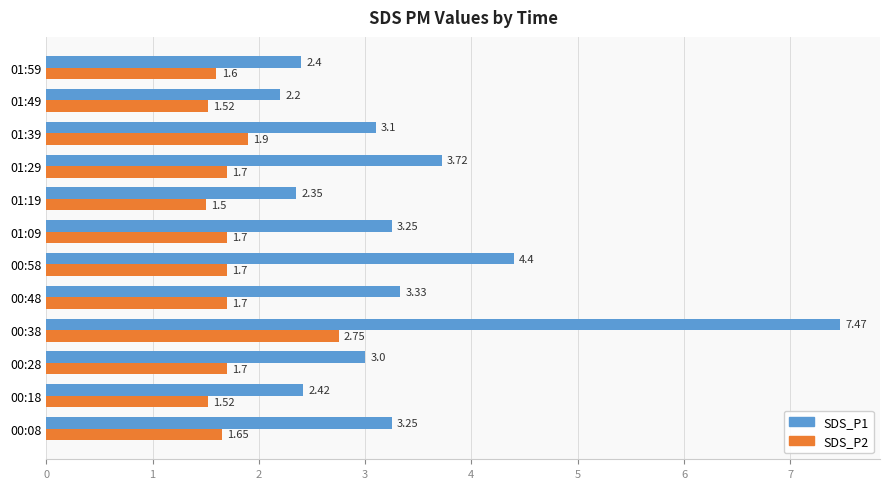

List the series in order of their peak value, highest first.

SDS_P1, SDS_P2